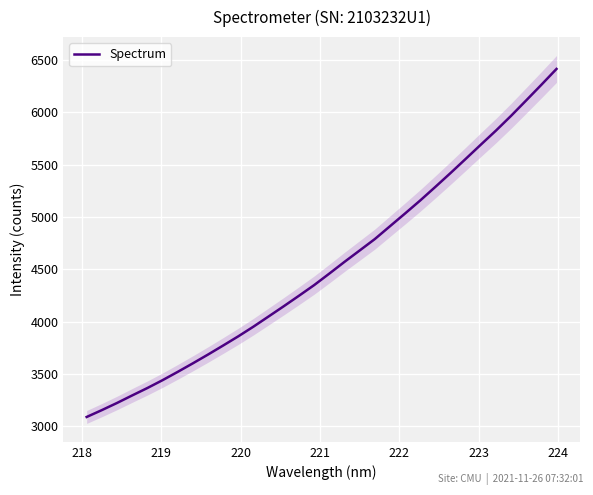

What is the difference between the second highest and second lowest values?

3109.5